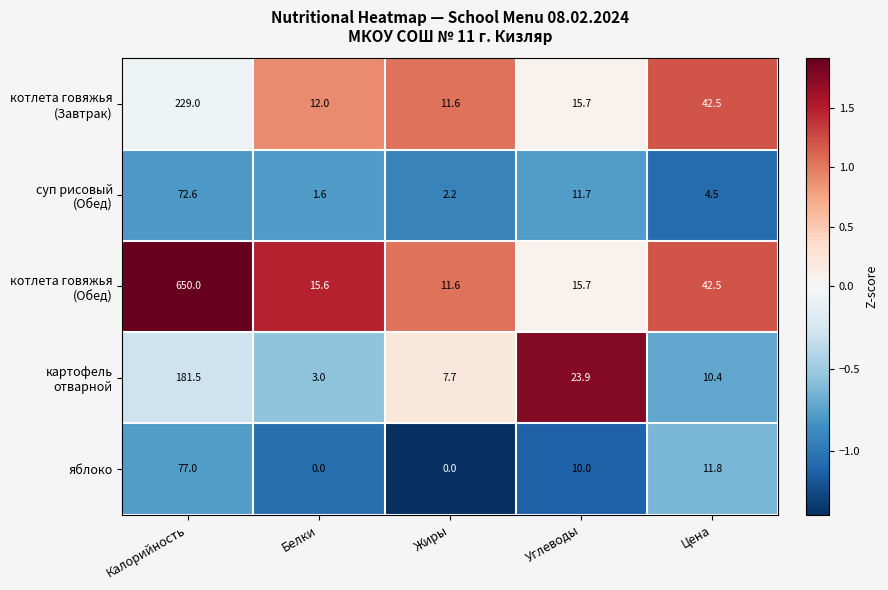

Count the number of data series in this chart.

5